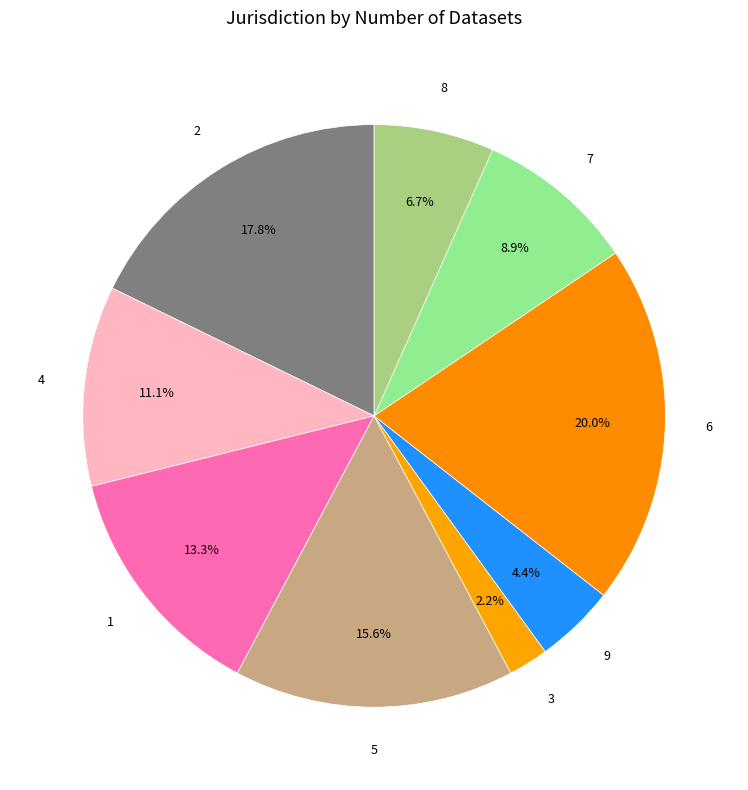

How many segments does this pie chart have?

9